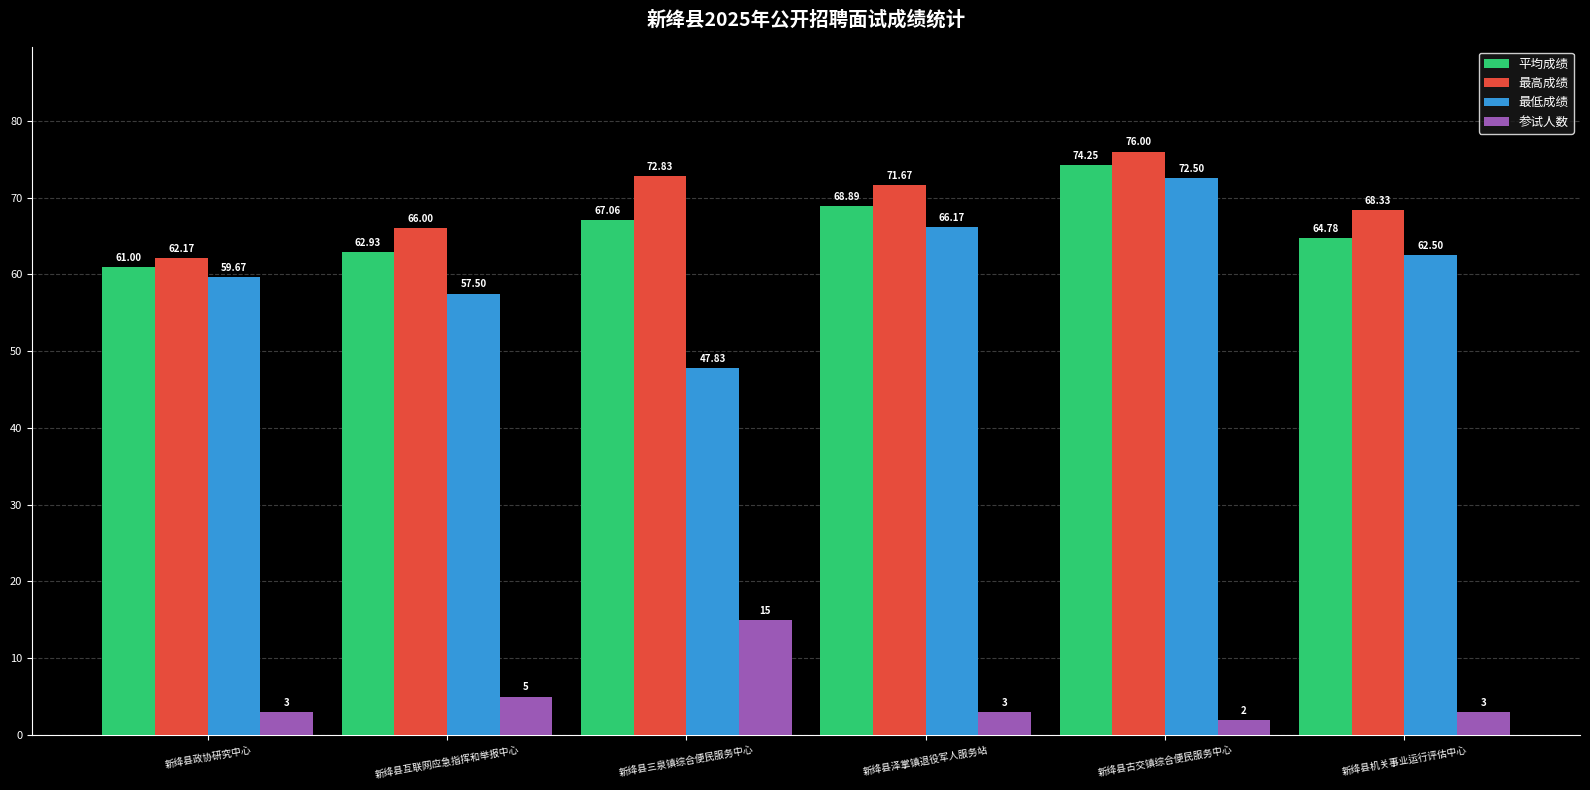

What position from the left is 新绛县古交镇综合便民服务中心?

5